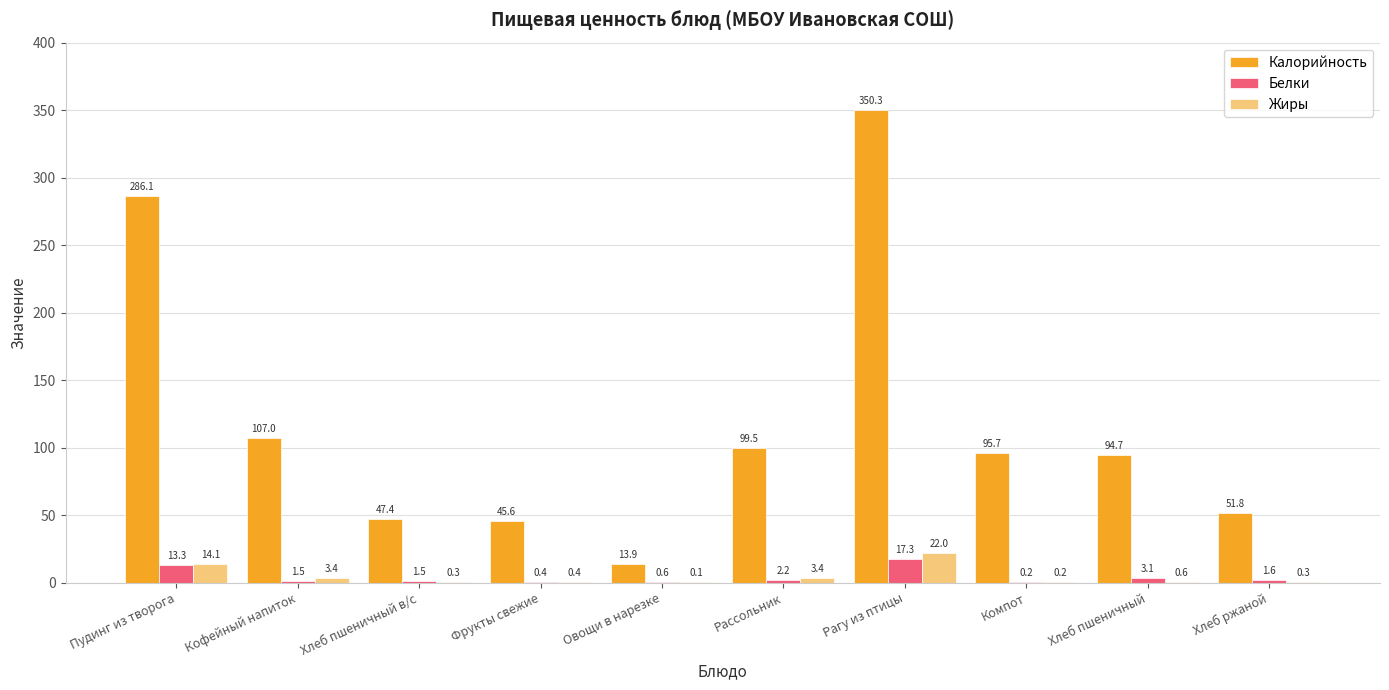

What are all the series names shown in the legend?

Калорийность, Белки, Жиры